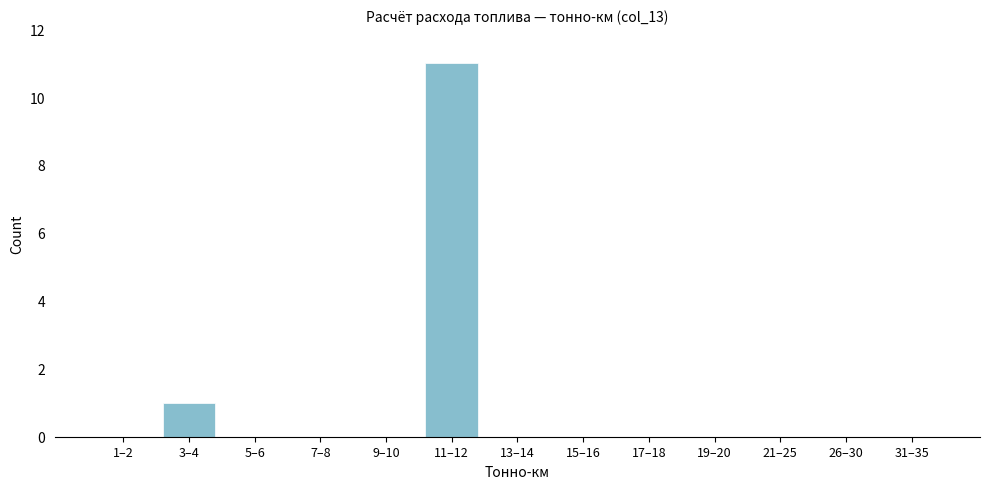

Reading left to right, extract all data points from this chart.

1–2=0	3–4=1	5–6=0	7–8=0	9–10=0	11–12=11	13–14=0	15–16=0	17–18=0	19–20=0	21–25=0	26–30=0	31–35=0